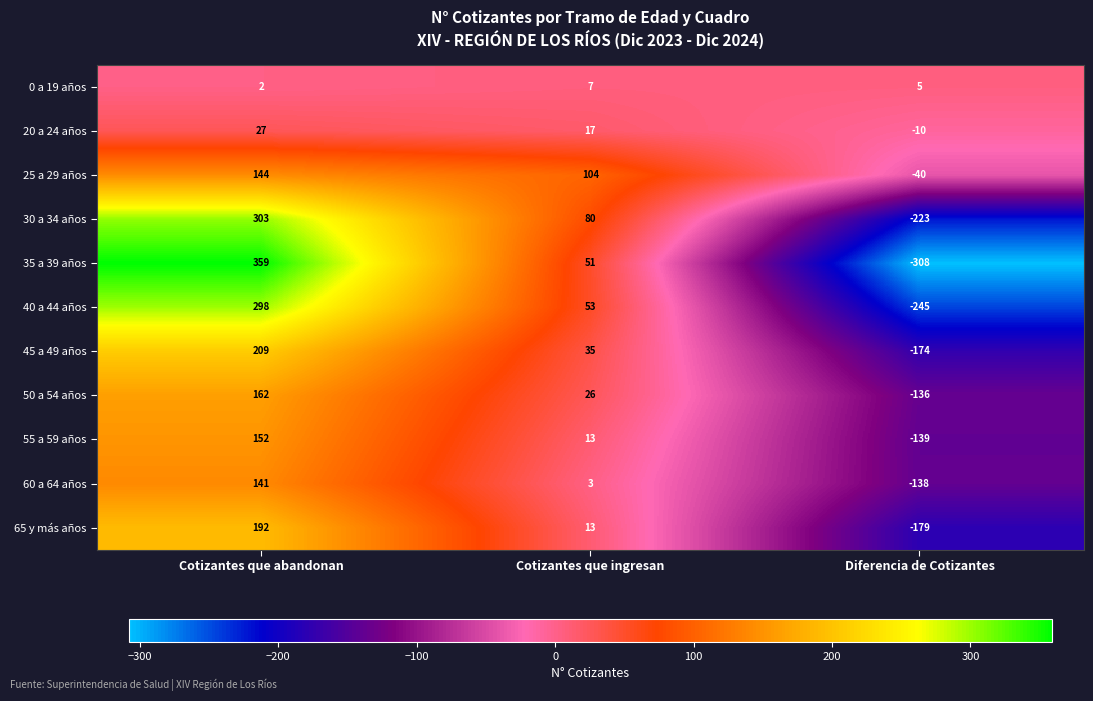

What is the total value across all series at Cotizantes que abandonan?

1989